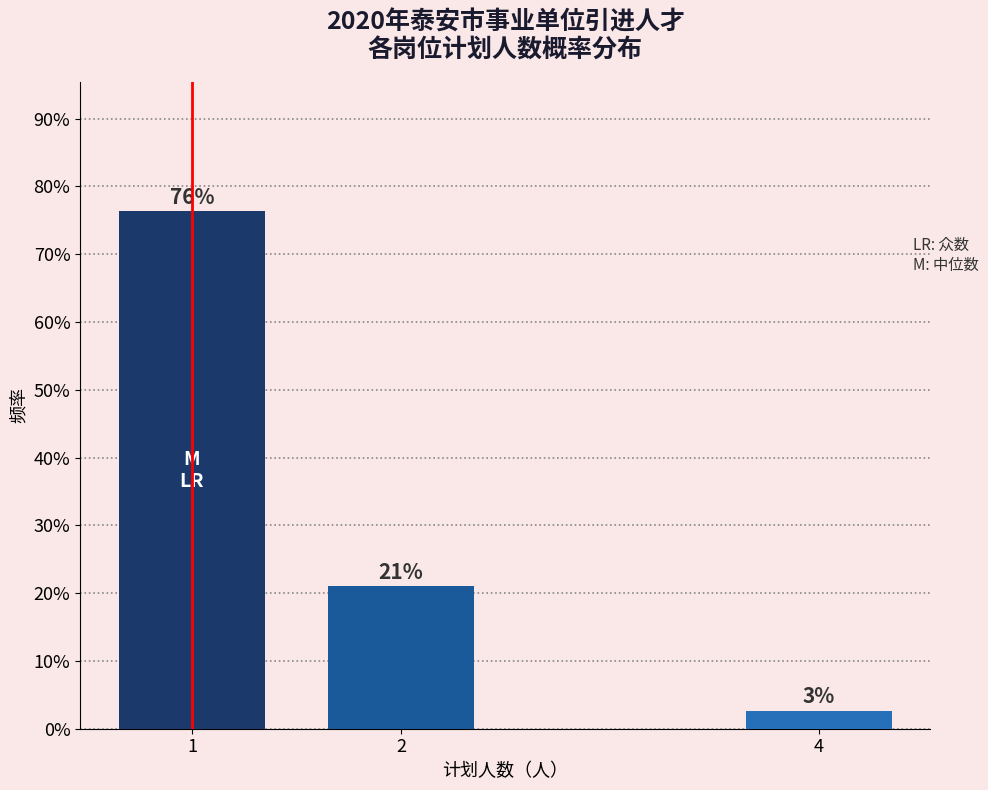

Does the chart contain any negative values?

No